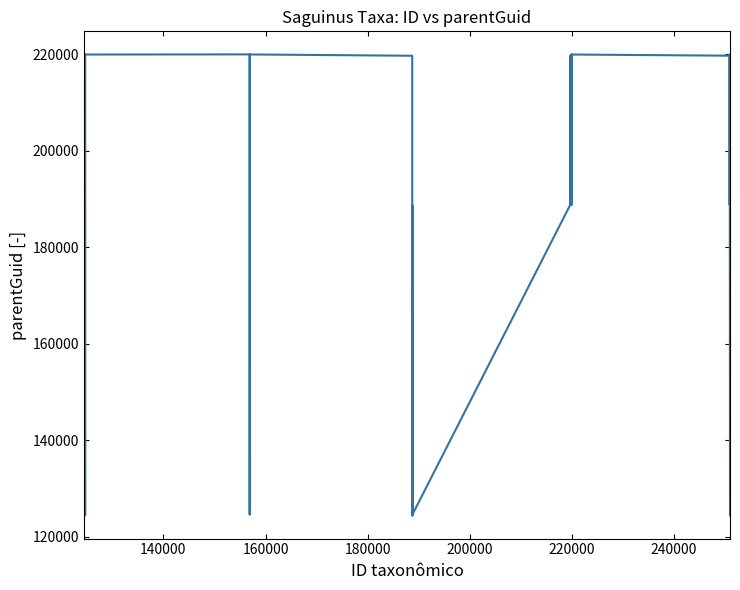

Count the number of categories in the chart.

35